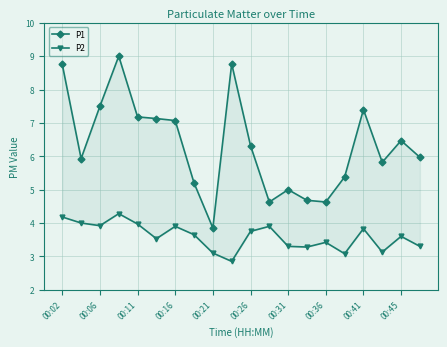

What is the average value of the P1 series?

6.3